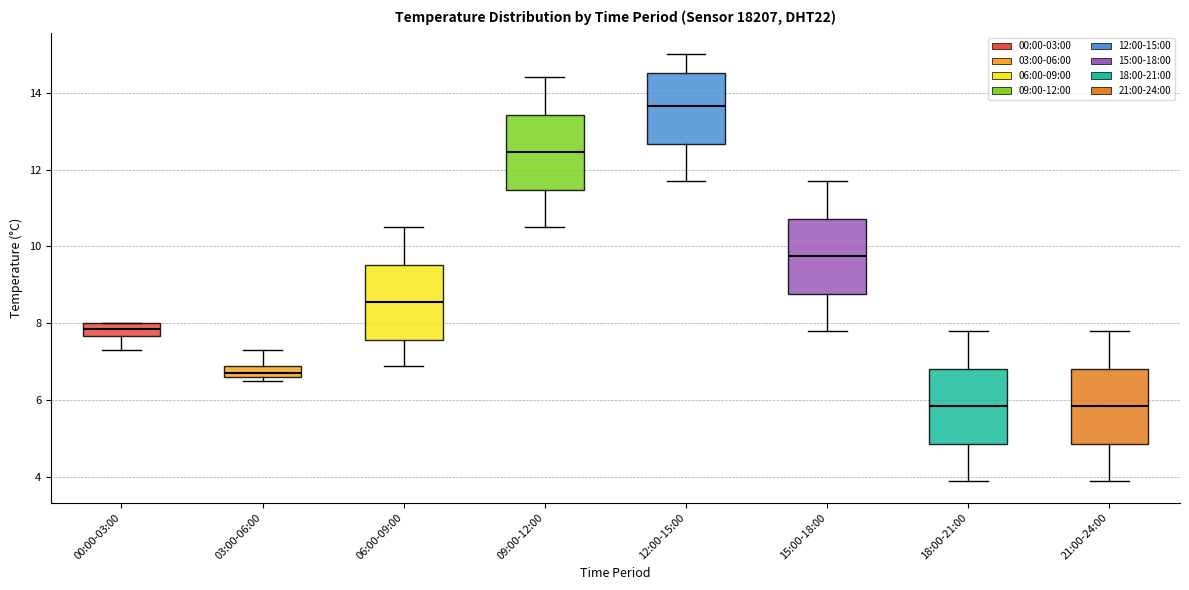

Reading left to right, read every box against the y-axis: the position of its median line, the range the box covers, and the ends of its whiskers. The values are not printed on the chart, so give them approximately, as read against the axis.

00:00-03:00: median 7.8, box 7.6 to 8.0, whiskers 7.4 to 8.0
03:00-06:00: median 6.8, box 6.6 to 7.0, whiskers 6.6 (just below the box's lower edge) to 7.4
06:00-09:00: median 8.6, box 7.6 to 9.6, whiskers 7.0 to 10.6
09:00-12:00: median 12.4, box 11.4 to 13.4, whiskers 10.6 to 14.4
12:00-15:00: median 13.6, box 12.6 to 14.6, whiskers 11.8 to 15.0
15:00-18:00: median 9.8, box 8.8 to 10.8, whiskers 7.8 to 11.8
18:00-21:00: median 5.8, box 4.8 to 6.8, whiskers 4.0 to 7.8
21:00-24:00: median 5.8, box 4.8 to 6.8, whiskers 4.0 to 7.8